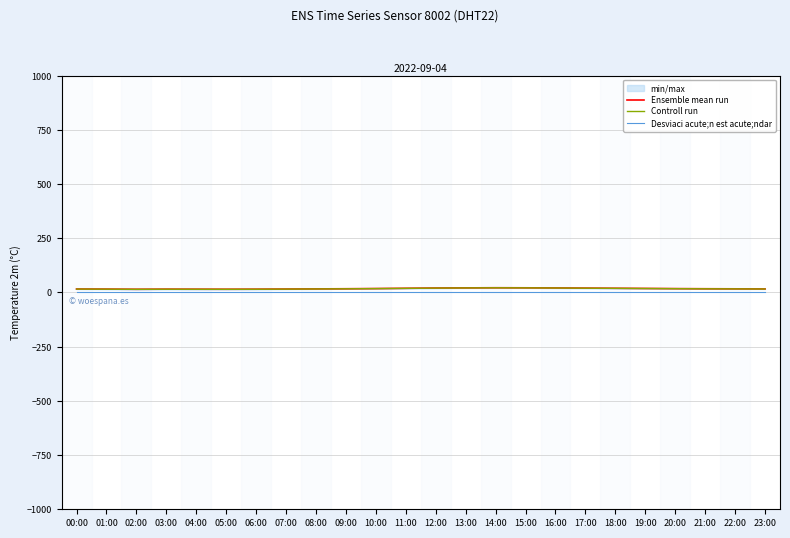

Does the chart have visible grid lines?

Yes